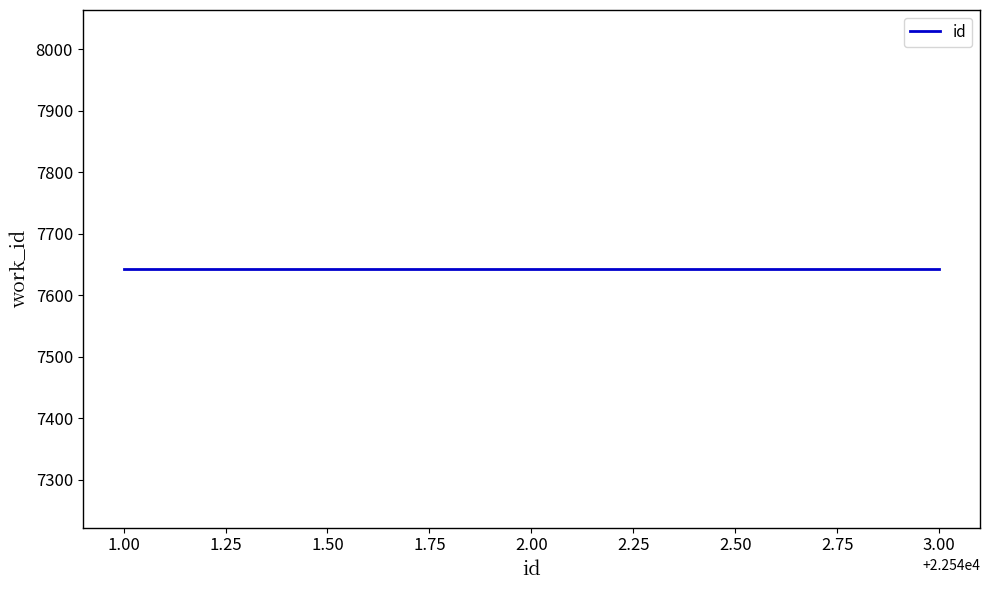

What is the difference between the maximum and minimum values?

2